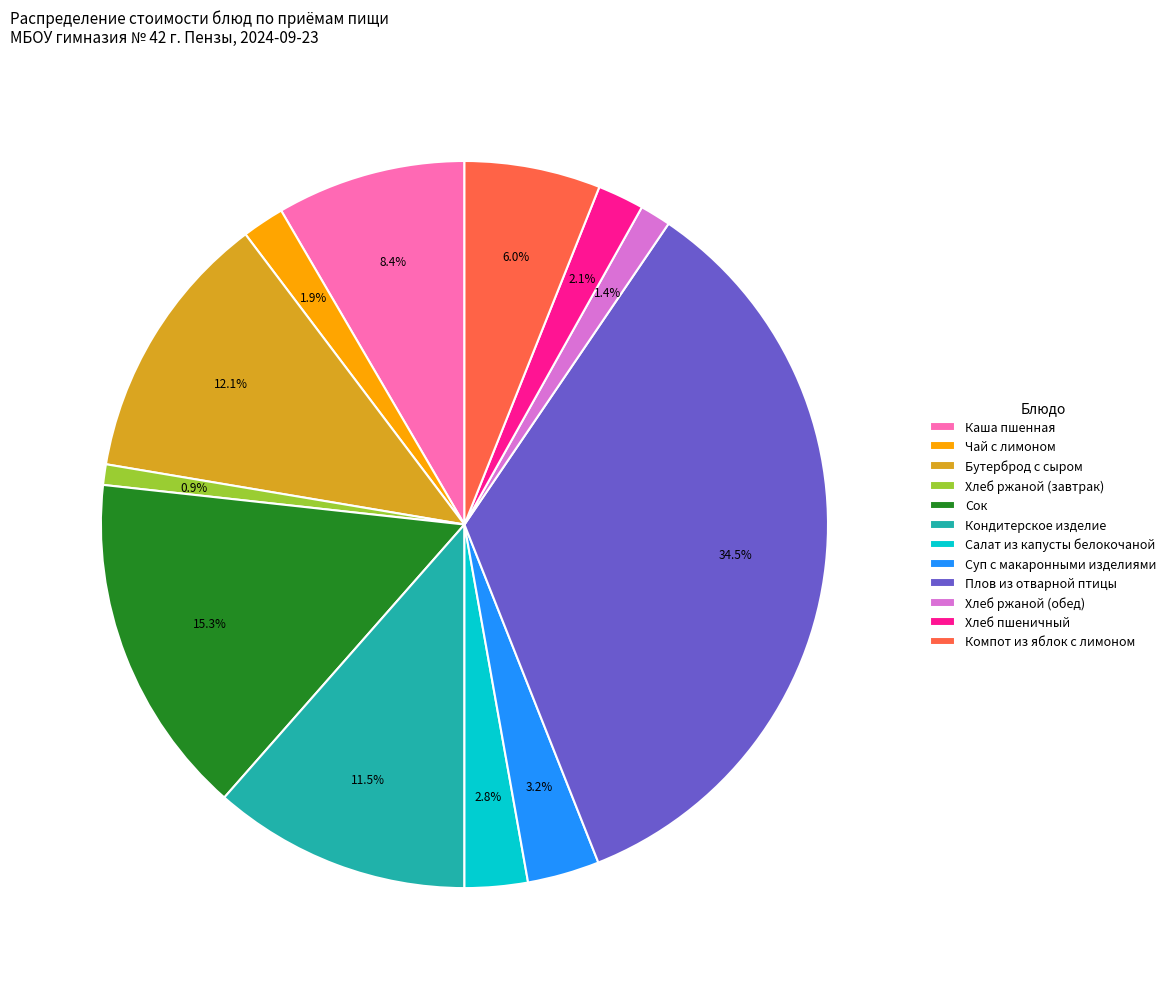

What is the ratio of the value at Сок to the value at Чай с лимоном?

8.1